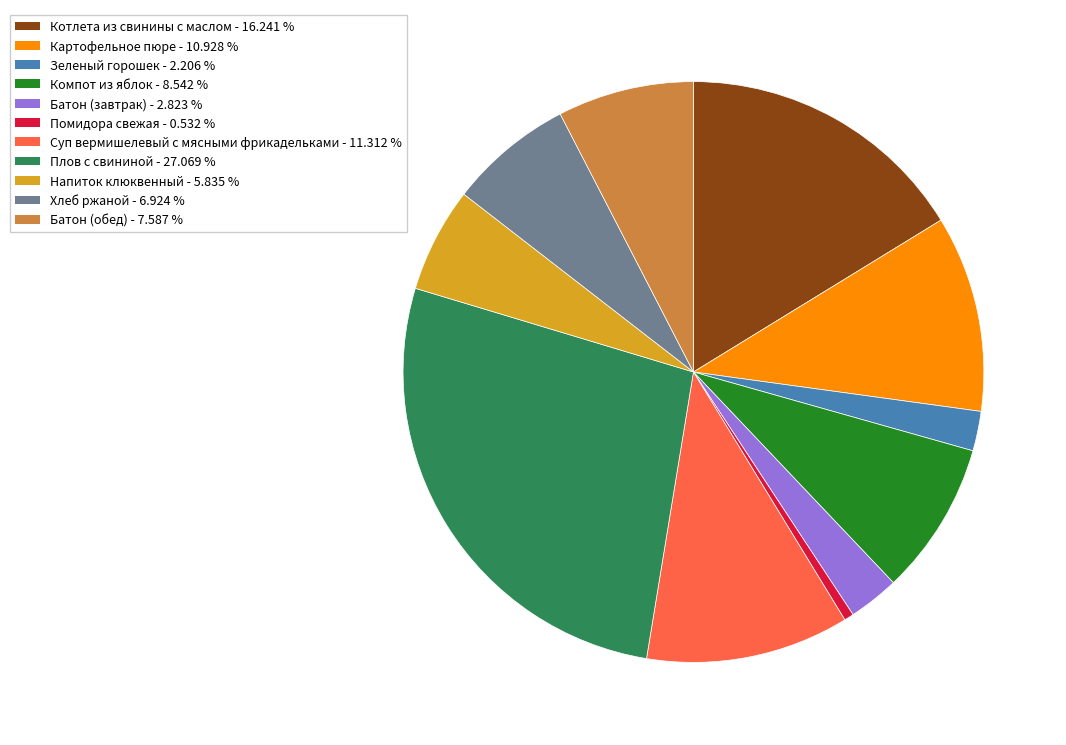

True or false: Суп вермишелевый с мясными фрикадельками accounts for 11% of the total.

True